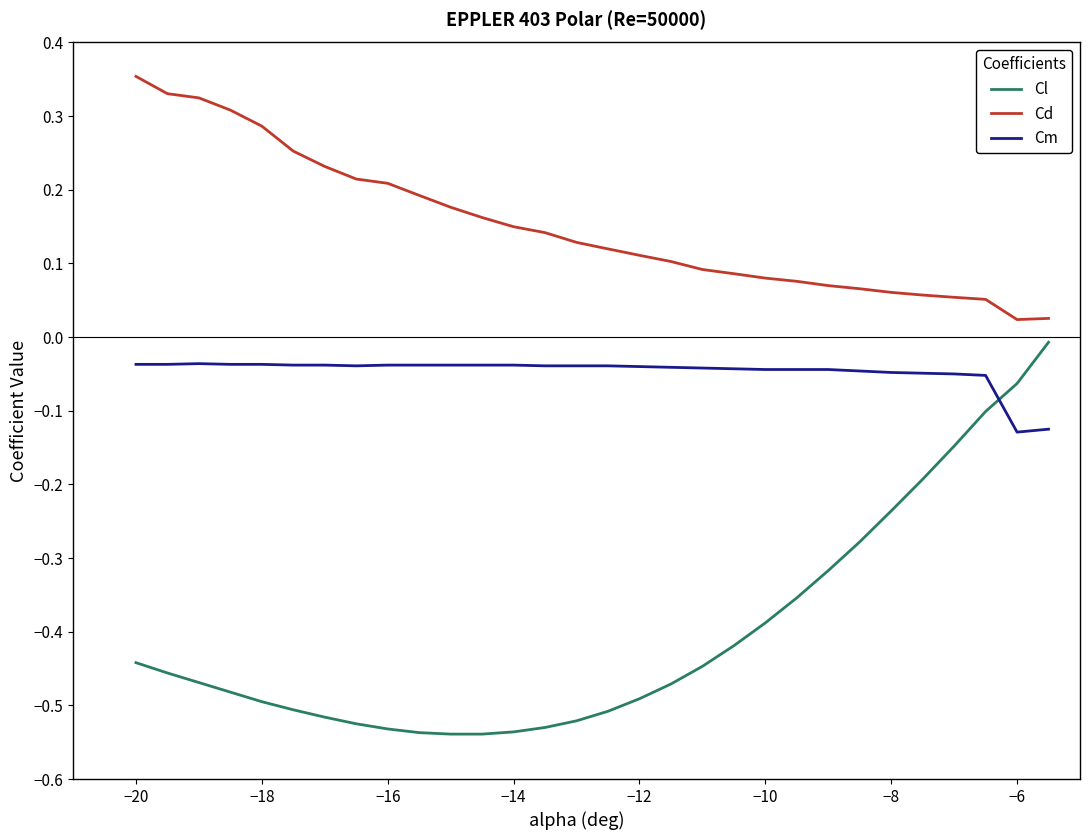

Rank the series by their average value, from highest to lowest.

Cd, Cm, Cl